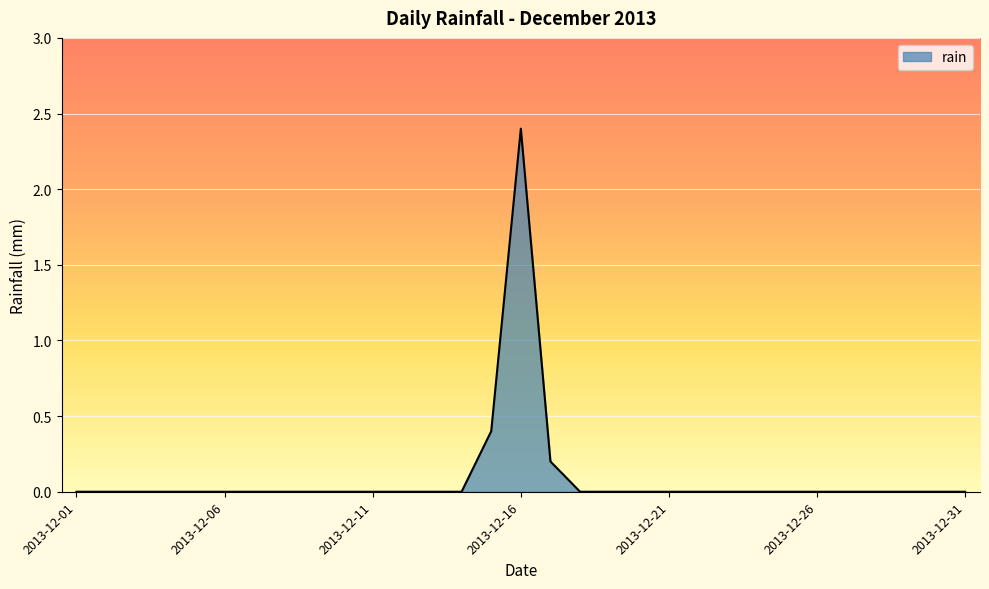

What is the maximum value shown in the chart?

2.4